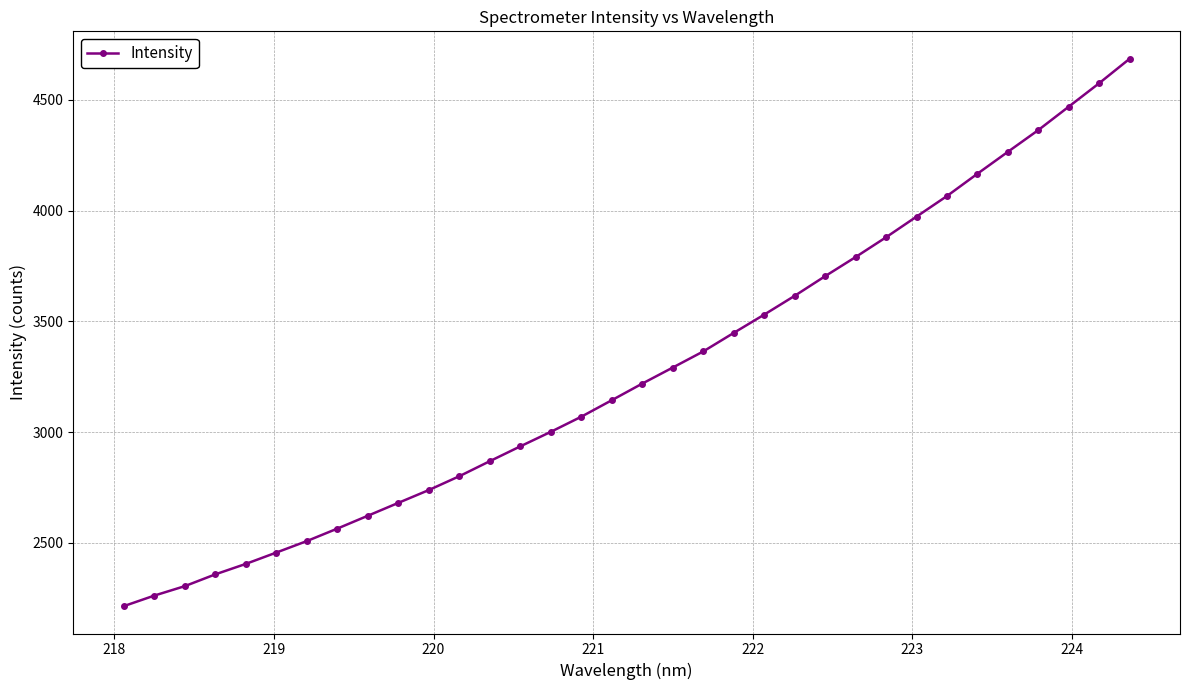

What is the value of the 29th point from the left?

4166.7